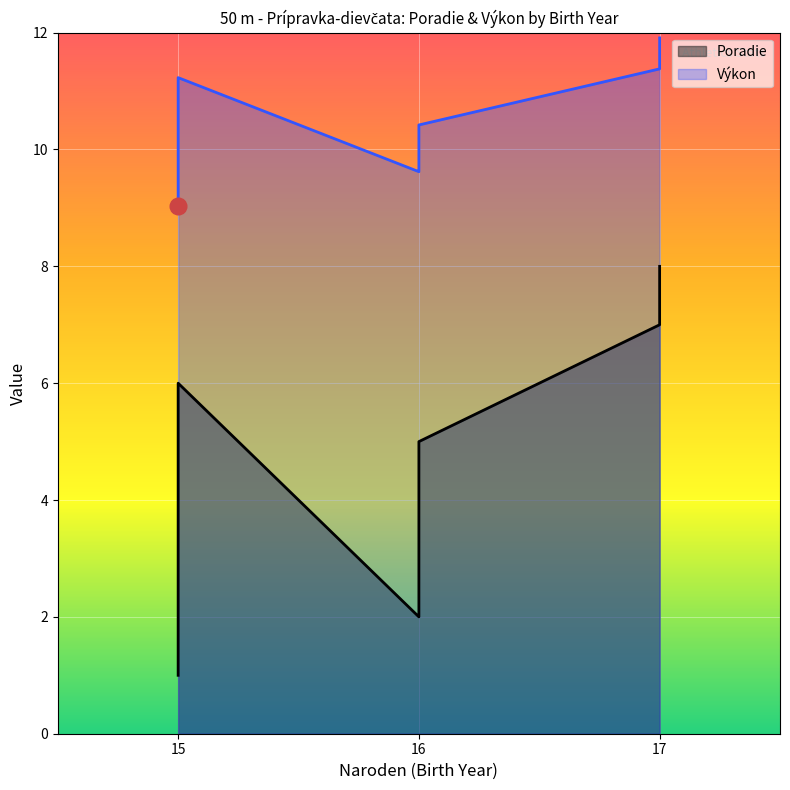

Is it true that Poradie equals 6.0 at 15?

True